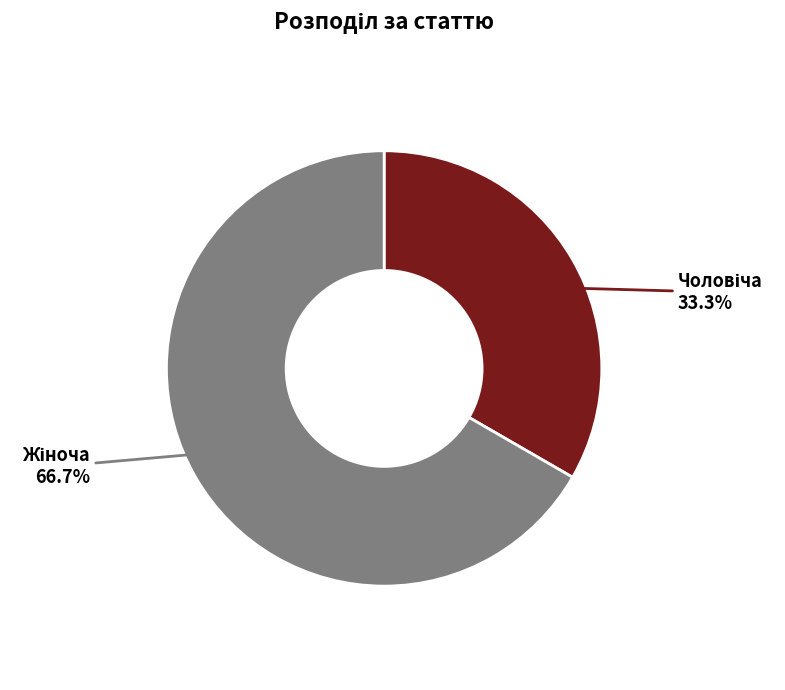

How many slices are in this pie chart?

2